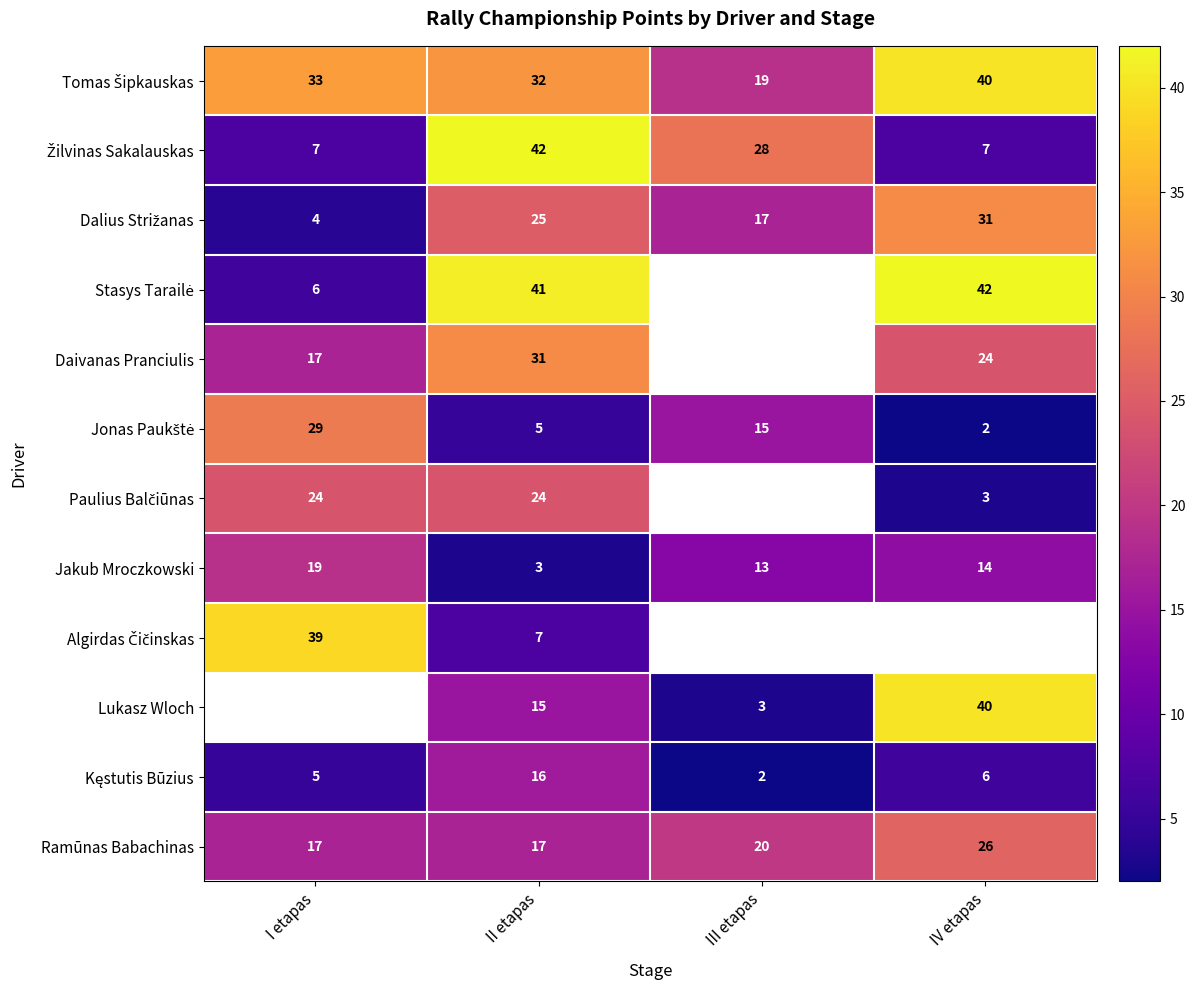

The Jakub Mroczkowski series shows 19 at I etapas. True or false?

True